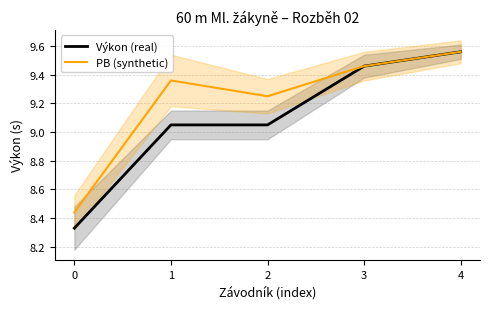

Rank the series at 1 from lowest to highest value.

Výkon (real), PB (synthetic)